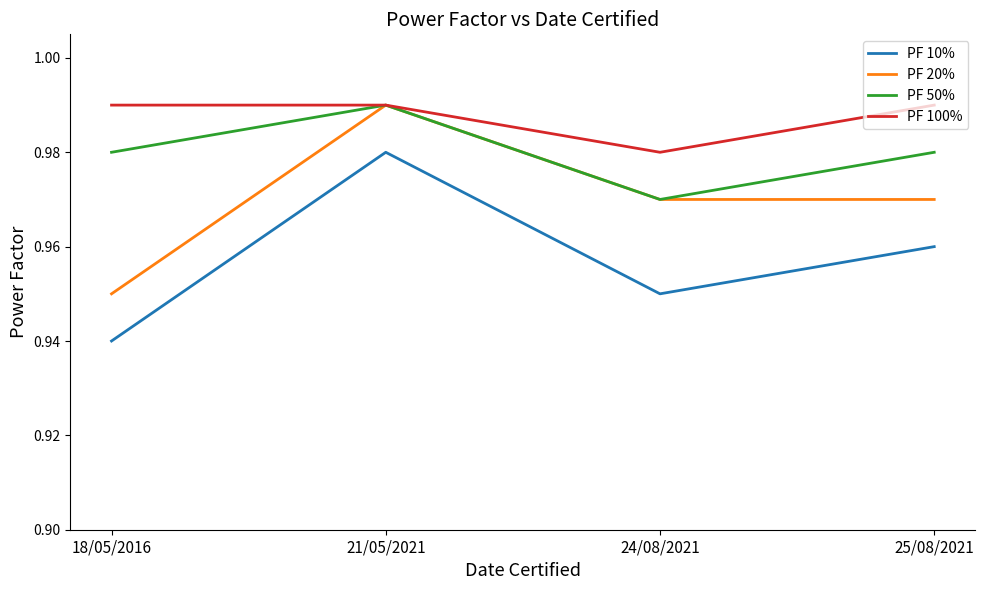

What position from the right is 18/05/2016?

4